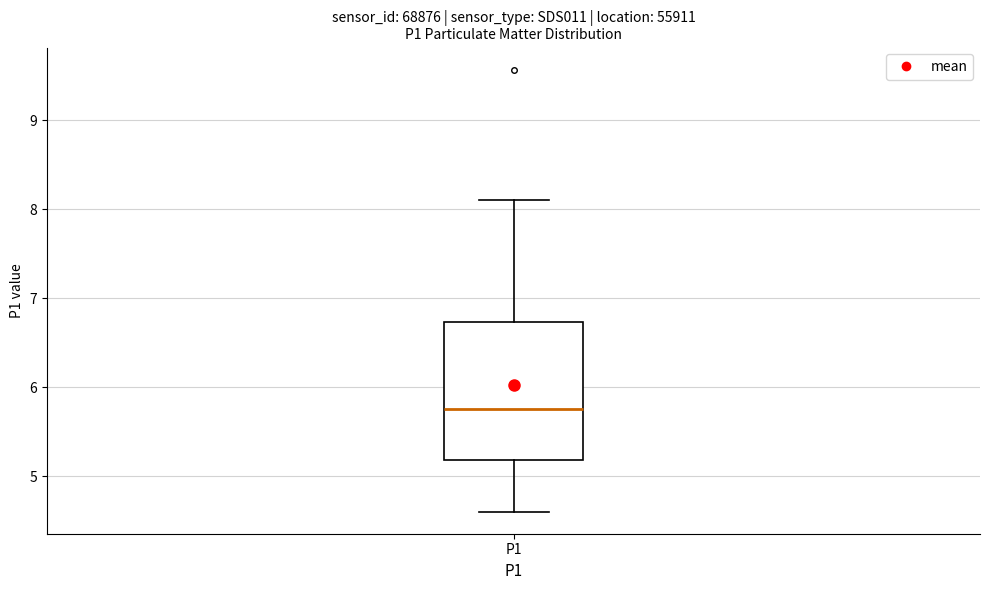

Transcribe this box plot: give where the median line is, the range the box spans, and where the two whiskers end, as read against the y-axis. The values are not printed on the chart, so give them approximately, as read against the axis.

median 5.8, box 5.2 to 6.7, whiskers 4.6 to 8.1